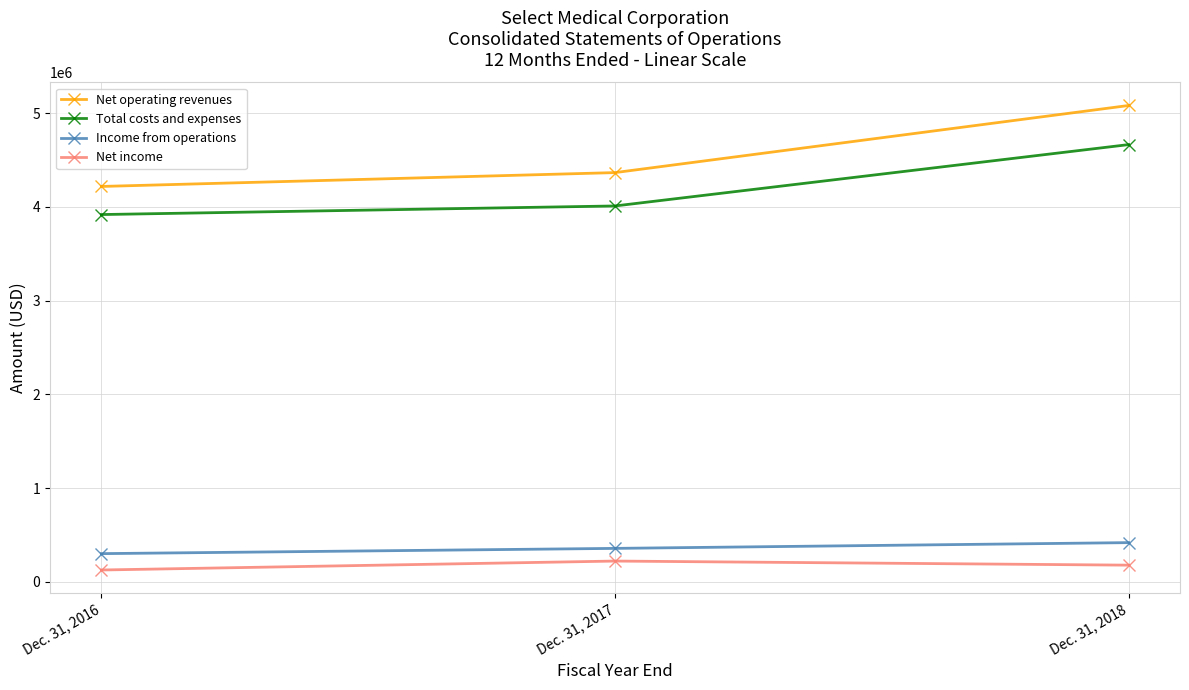

Count the Total costs and expenses values in the range 3917613 to 4663979.

3